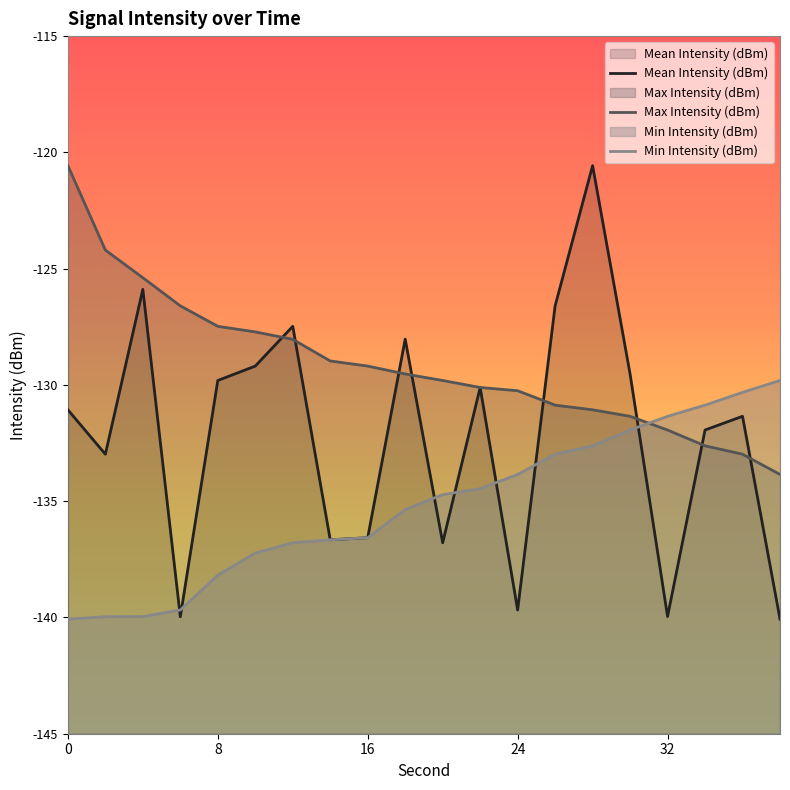

True or false: Max Intensity (dBm) has a value of -124.2 at 2.

True